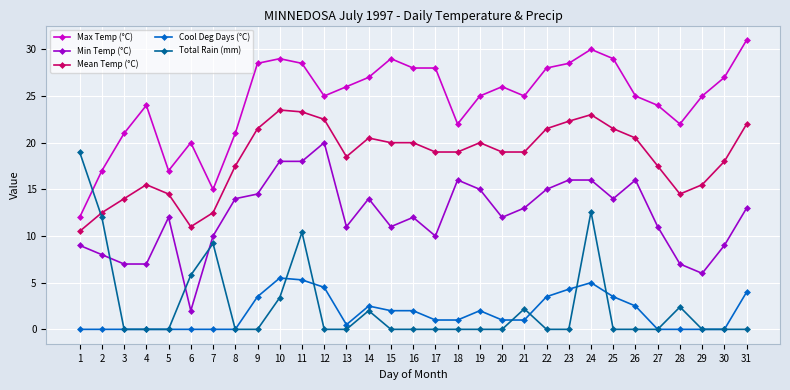

True or false: Min Temp (°C) and Mean Temp (°C) cross at least once.

False